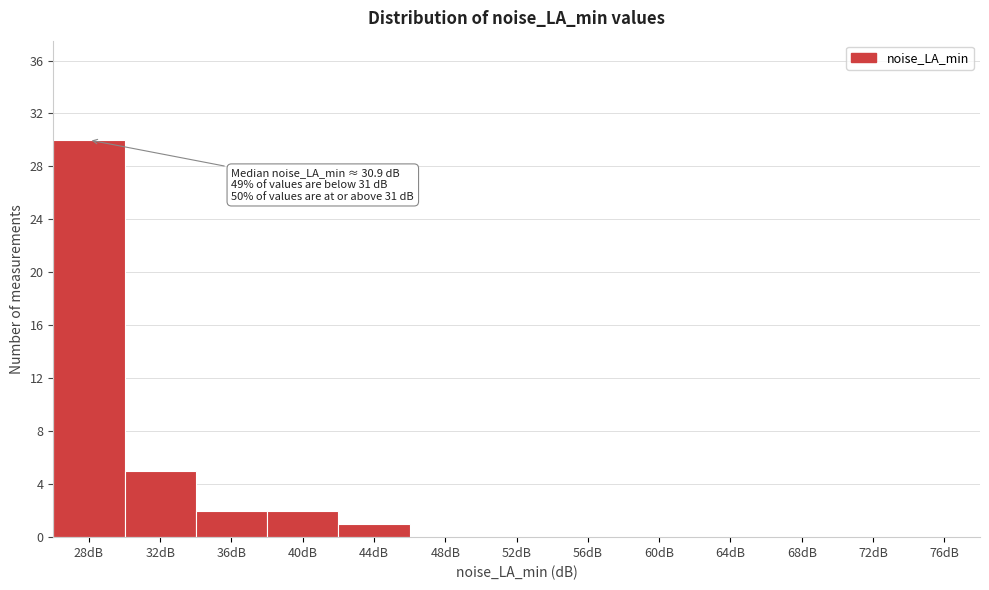

Reading left to right, list all the values displayed in this chart.

28dB=30	32dB=5	36dB=2	40dB=2	44dB=1	48dB=0	52dB=0	56dB=0	60dB=0	64dB=0	68dB=0	72dB=0	76dB=0